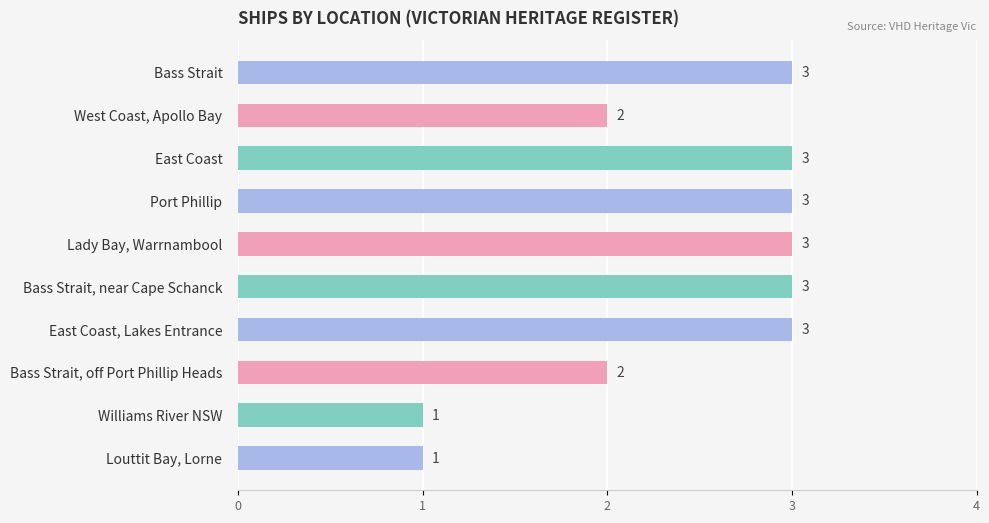

Does the chart contain stacked bars?

No